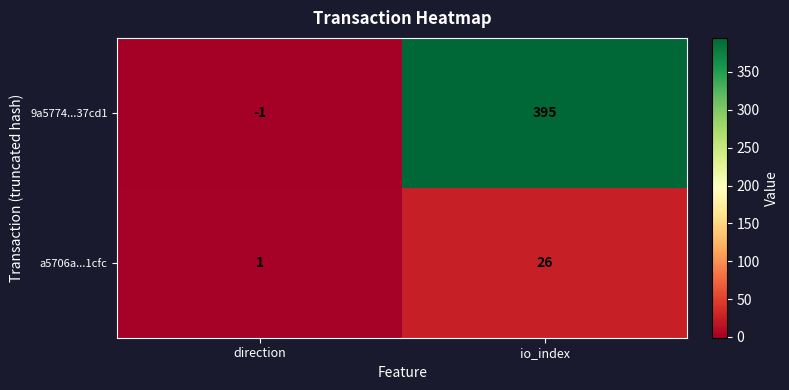

Rank the series by their maximum value, from lowest to highest.

a5706a...1cfc, 9a5774...37cd1